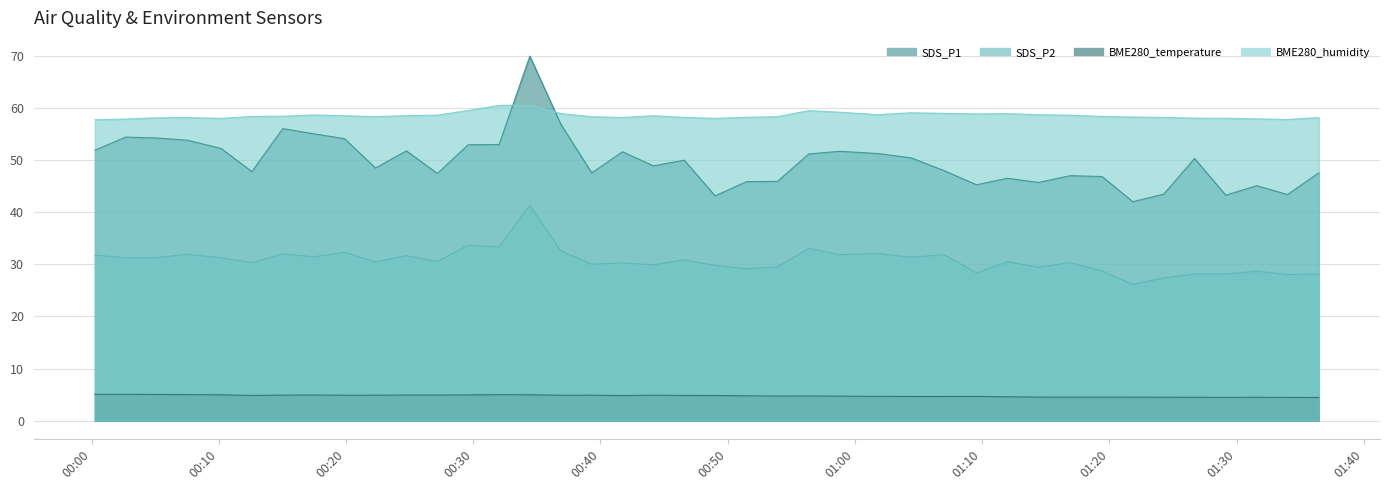

What is the label of the 14th point from the left?

2023/01/03 00:32:02